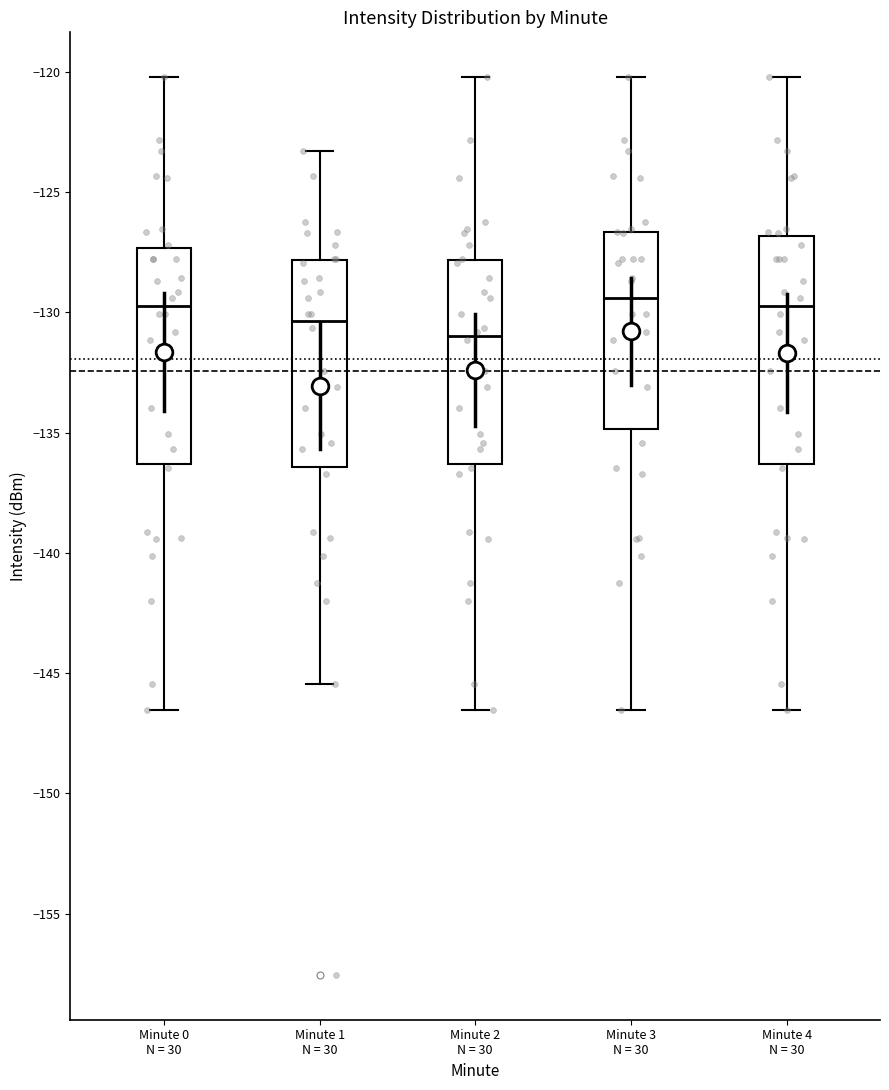

Which box has the lowest median line?

Minute 2 N = 30